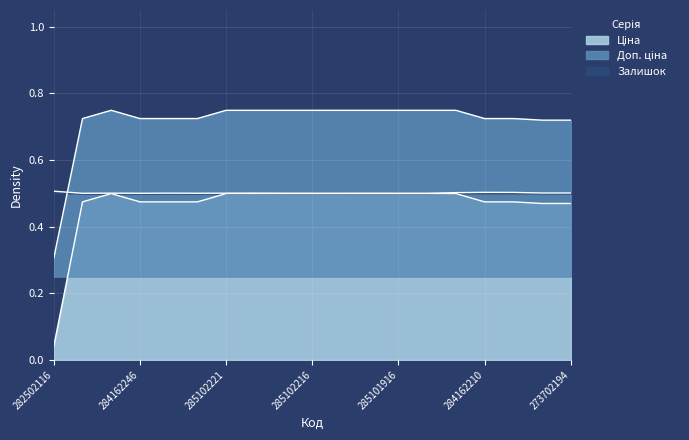

What is the average value of the Ціна series?

0.5